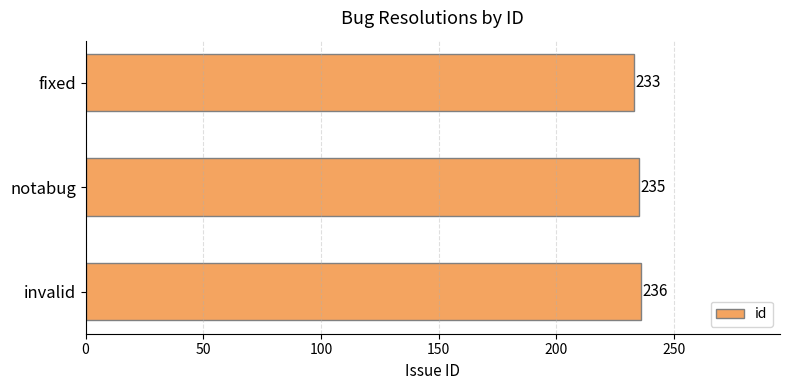

Count the number of categories in the chart.

3